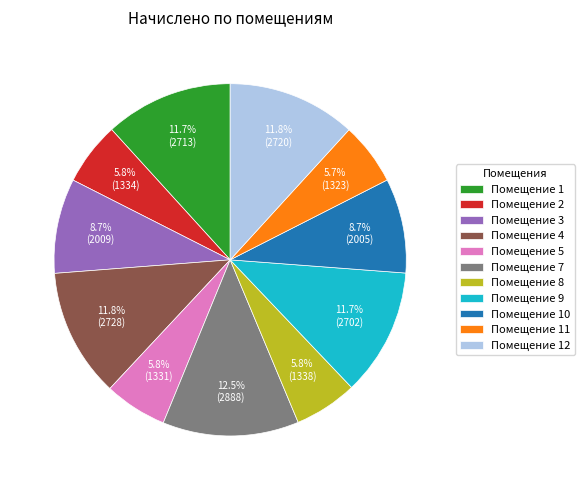

Is the sum of Помещение 11 and Помещение 9 greater than half?

No